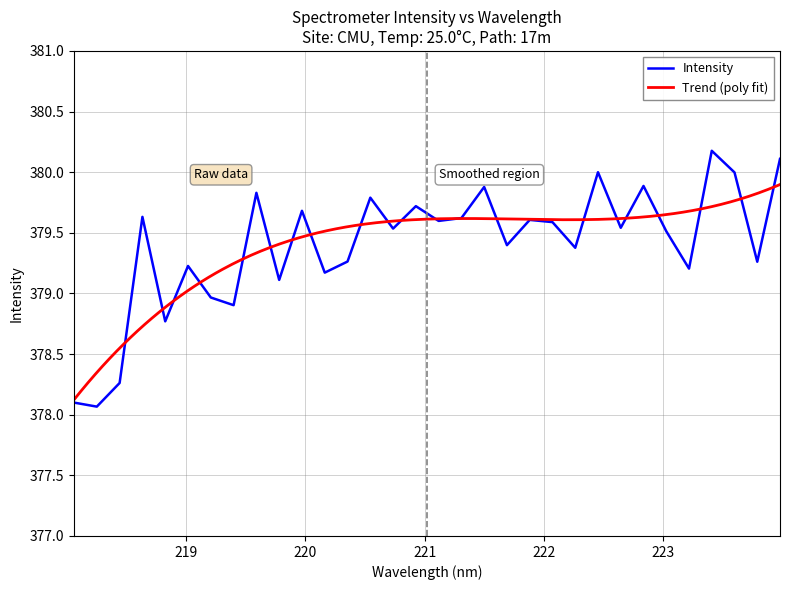

The chart shows a value of 78.1 at 218.2508. True or false?

False